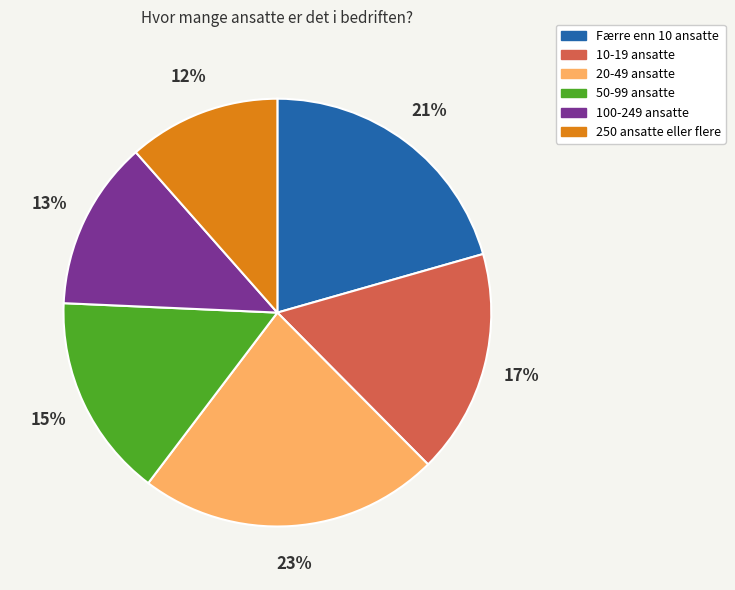

Between 250 ansatte eller flere and Færre enn 10 ansatte, which is larger?

Færre enn 10 ansatte